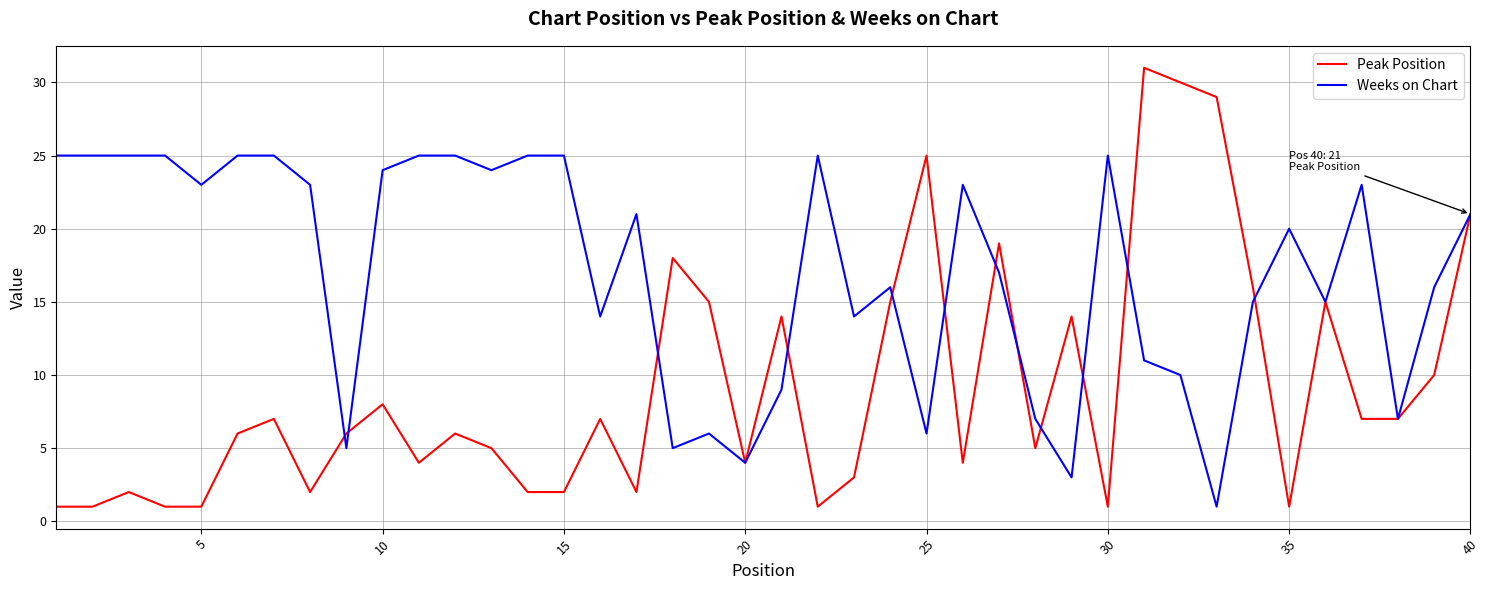

Rank the series by their average value, from lowest to highest.

Peak Position, Weeks on Chart